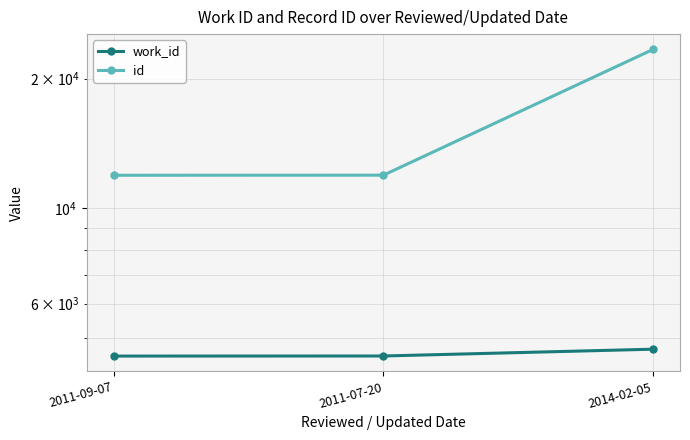

At how many categories does at least one series exceed 22847?

1